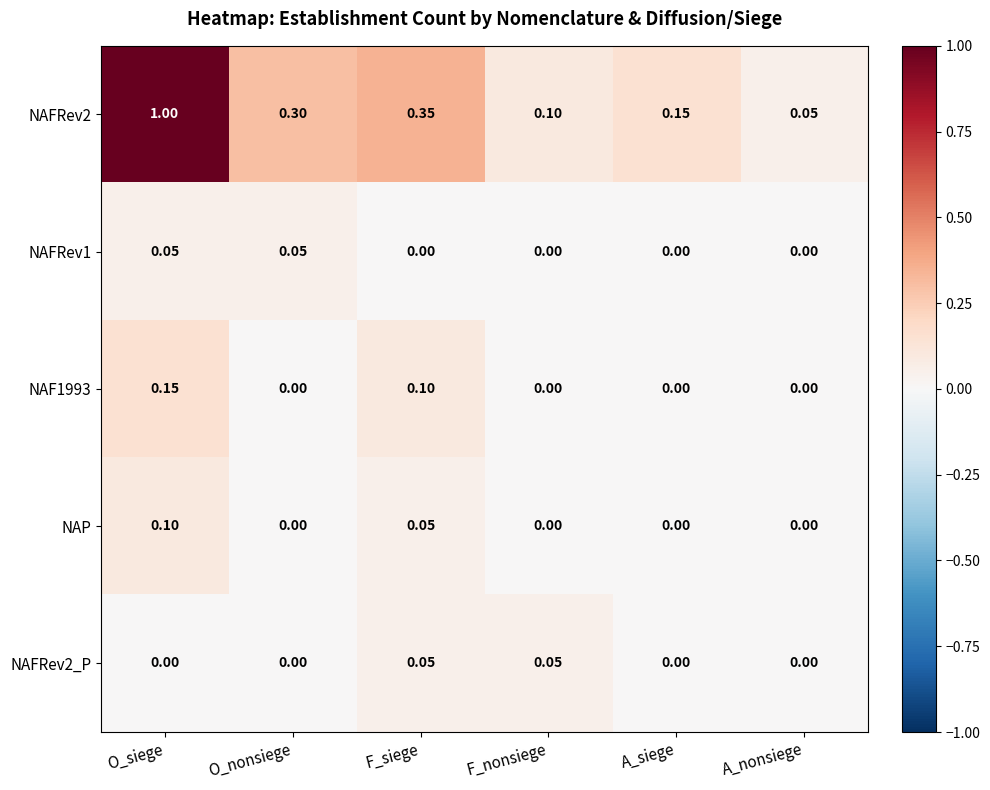

Which series has the widest spread of values?

NAFRev2